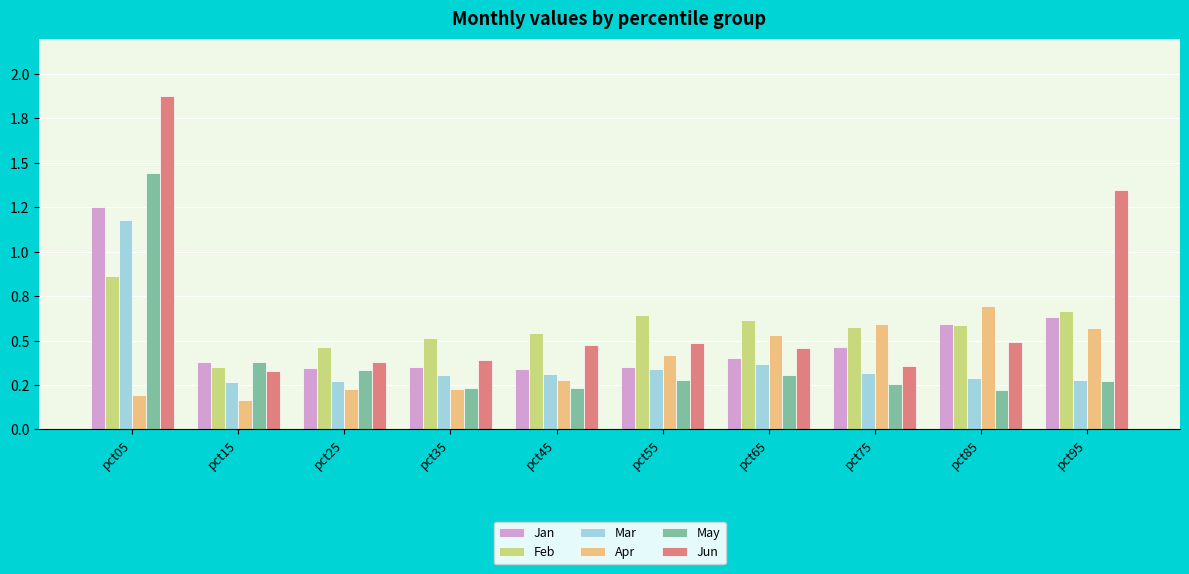

Are the bars grouped side by side (vs. stacked)?

Yes